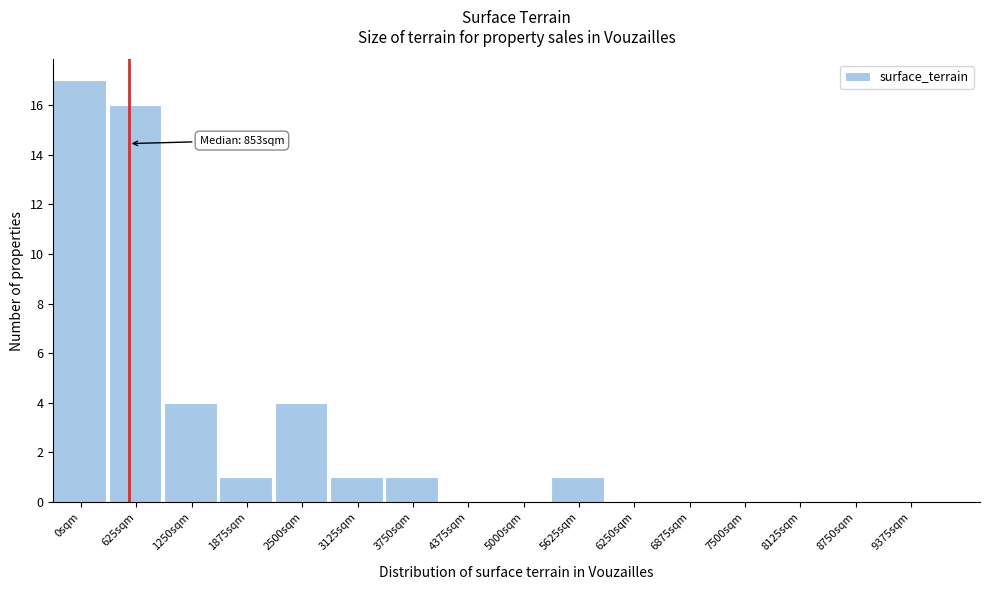

Reading left to right, list all the values displayed in this chart.

0sqm=17	625sqm=16	1250sqm=4	1875sqm=1	2500sqm=4	3125sqm=1	3750sqm=1	4375sqm=0	5000sqm=0	5625sqm=1	6250sqm=0	6875sqm=0	7500sqm=0	8125sqm=0	8750sqm=0	9375sqm=0